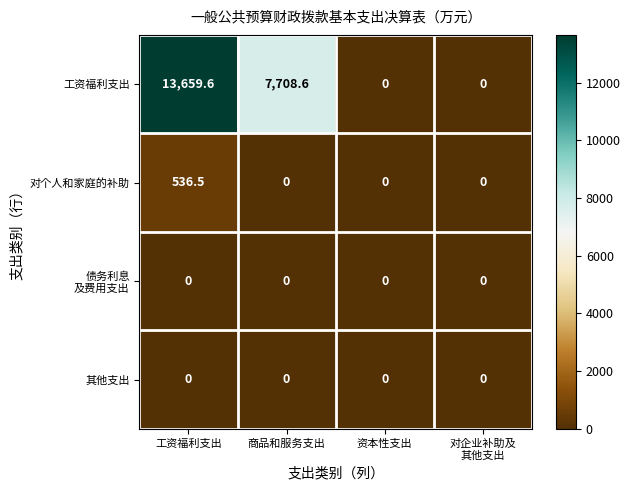

Read the 工资福利支出 value at 商品和服务支出.

7708.6